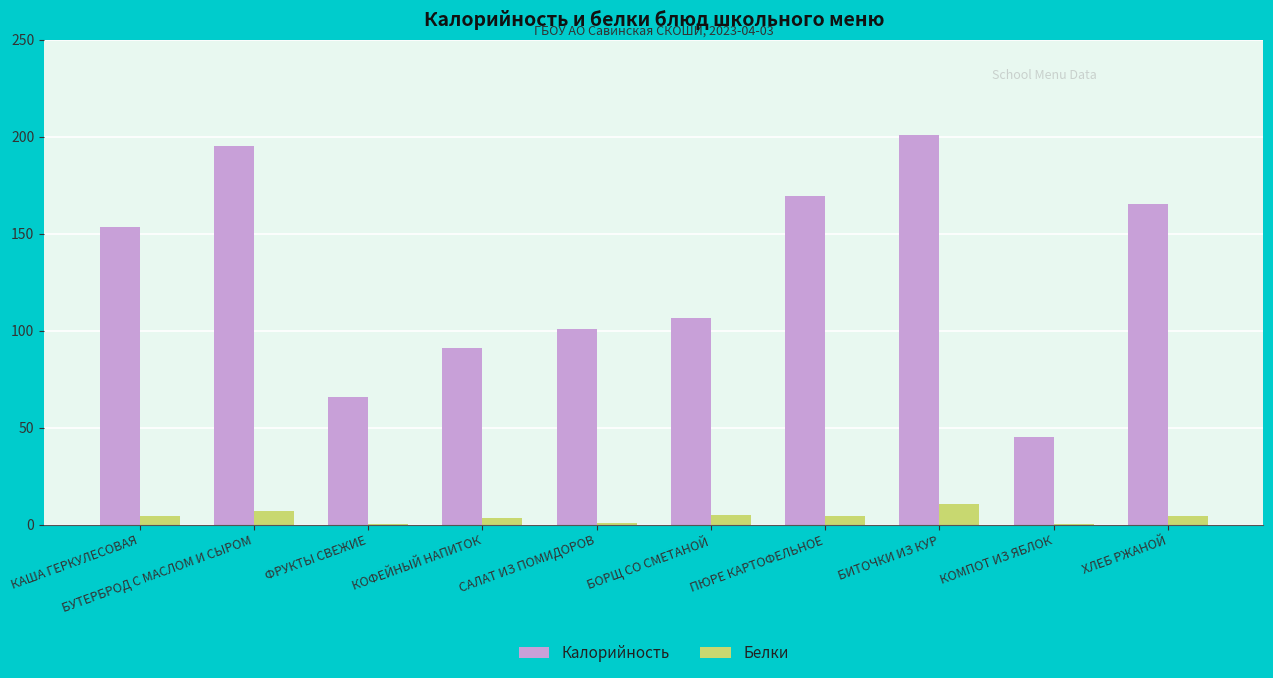

What is the greatest value displayed?

200.8